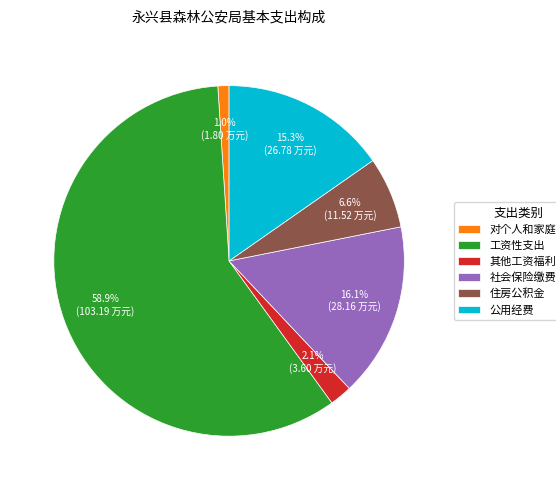

What percentage is NOT represented by 公用经费?

84.7%